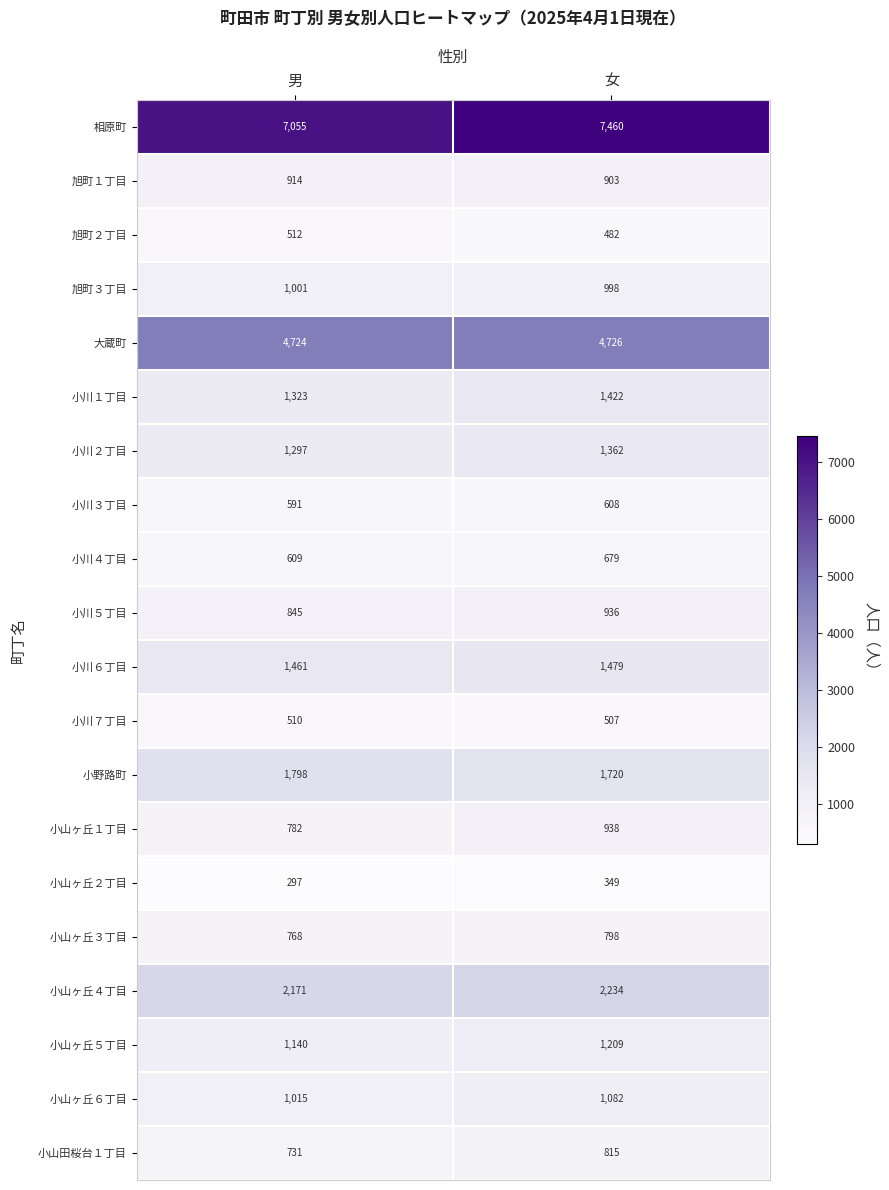

List the series in order of their peak value, lowest first.

小山ヶ丘２丁目, 小川７丁目, 旭町２丁目, 小川３丁目, 小川４丁目, 小山ヶ丘３丁目, 小山田桜台１丁目, 旭町１丁目, 小川５丁目, 小山ヶ丘１丁目, 旭町３丁目, 小山ヶ丘６丁目, 小山ヶ丘５丁目, 小川２丁目, 小川１丁目, 小川６丁目, 小野路町, 小山ヶ丘４丁目, 大蔵町, 相原町